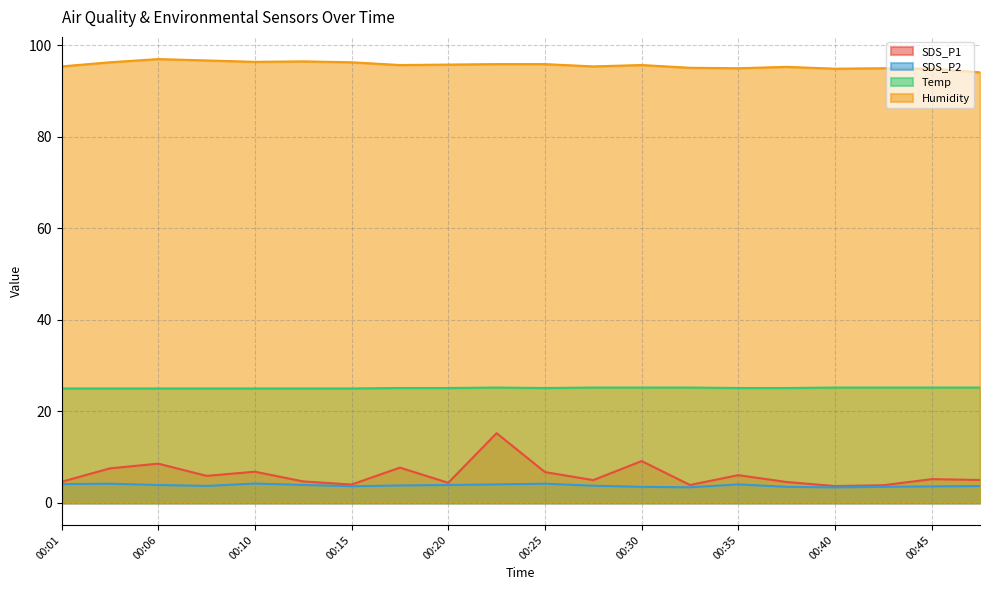

Reading left to right, list all the values displayed in this chart.

SDS_P1: 4.6	7.5	8.6	5.9	6.8	4.7	4.0	7.7	4.4	15.2	6.7	5.0	9.1	3.9	6.0	4.5	3.7	3.9	5.2	5.0
SDS_P2: 4.1	4.2	3.9	3.7	4.2	3.9	3.6	3.8	3.9	4.0	4.2	3.8	3.5	3.4	4.0	3.5	3.4	3.5	3.6	3.7
Temp: 25.0	25.0	25.0	25.0	25.0	25.0	25.0	25.1	25.1	25.2	25.1	25.2	25.2	25.2	25.1	25.1	25.2	25.2	25.2	25.2
Humidity: 95.4	96.3	97.0	96.7	96.4	96.5	96.3	95.7	95.8	95.9	95.9	95.4	95.7	95.1	95.0	95.3	94.9	95.0	94.9	94.1